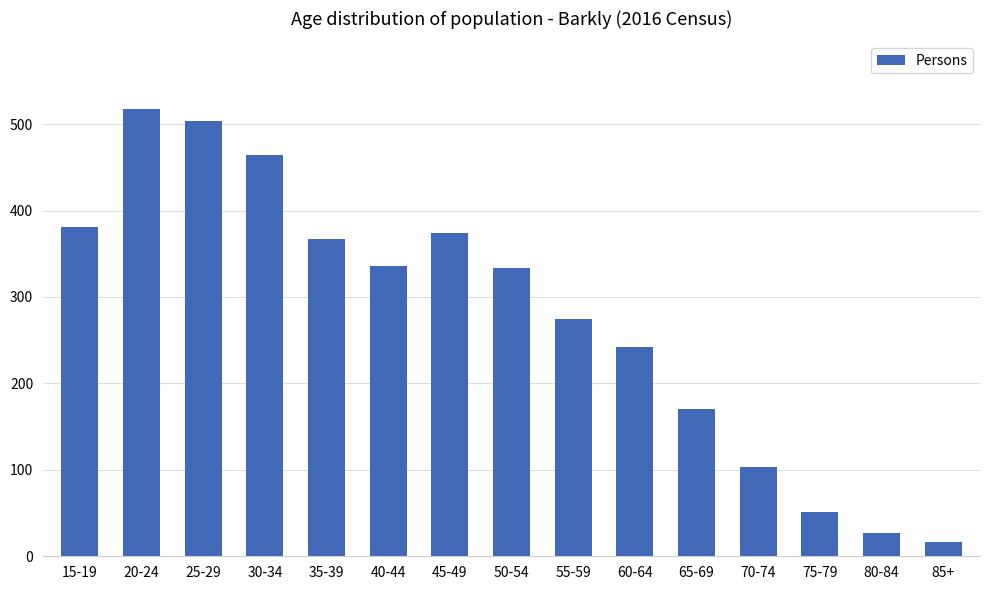

Count the number of data series in this chart.

1